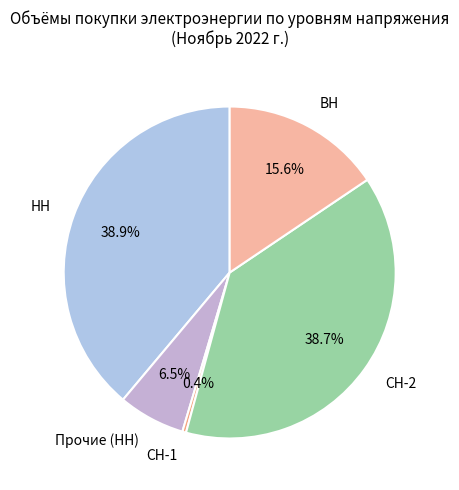

Combined, do ВН and СН-1 account for over 50%?

No